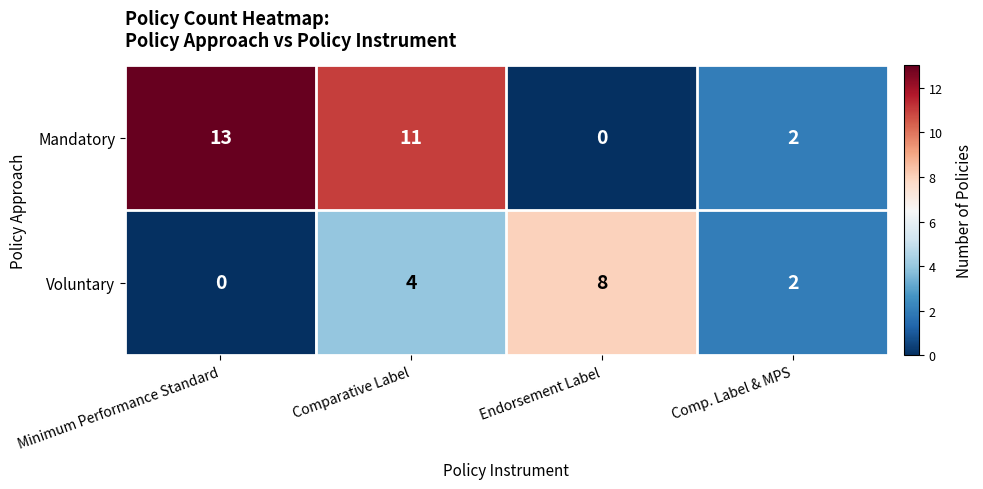

Where is Voluntary nearest to the value 4?

Comparative Label